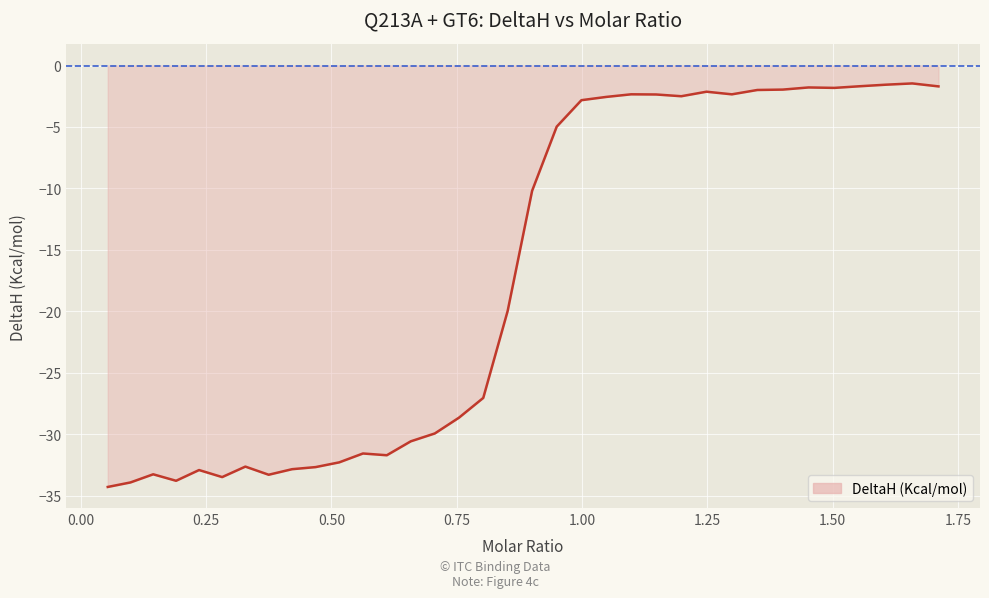

What is the smallest value displayed?

-34.3